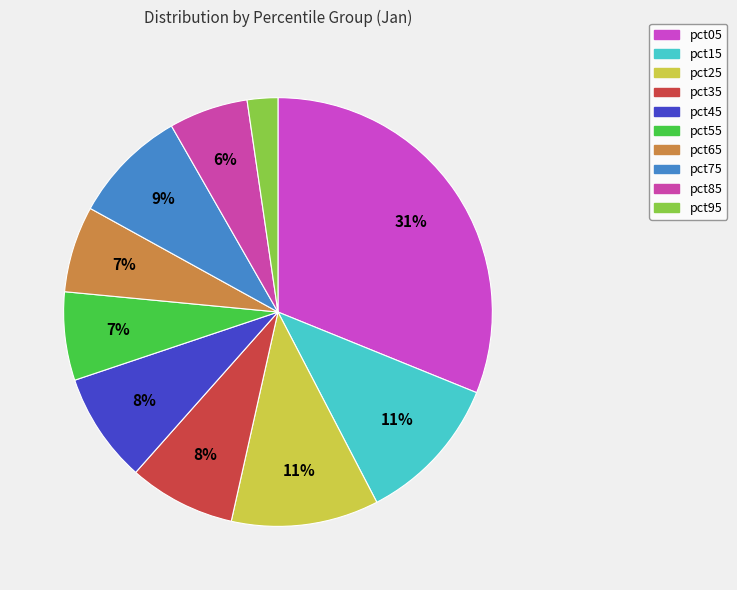

Is there a majority slice in this chart?

No